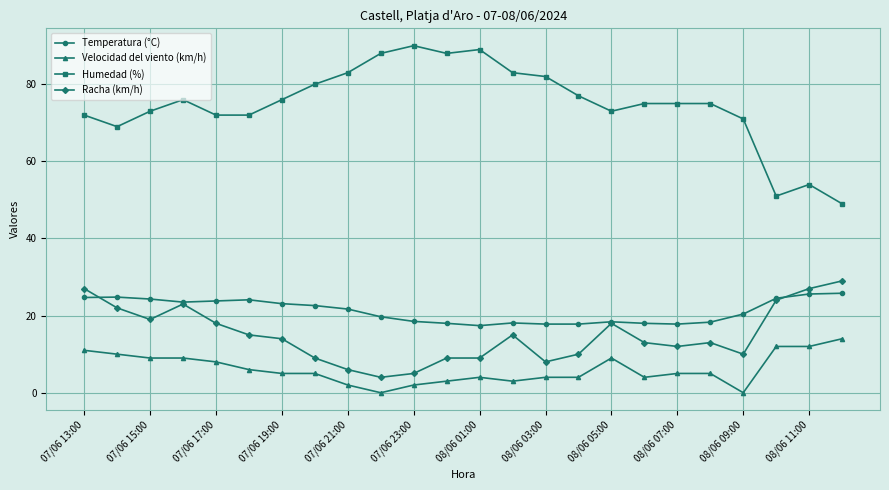

True or false: Humedad (%) has more than 2 interior local peaks.

True